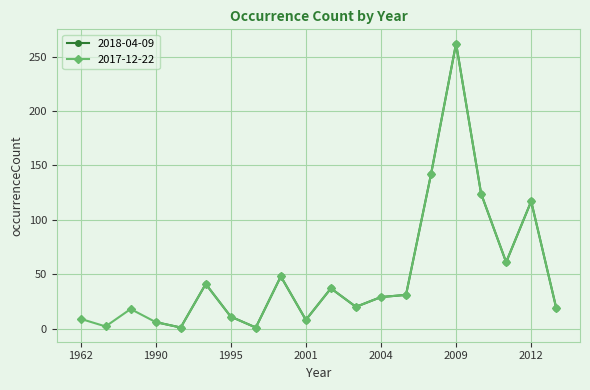

What value does the data have at 2010, to the nearest 10?

120